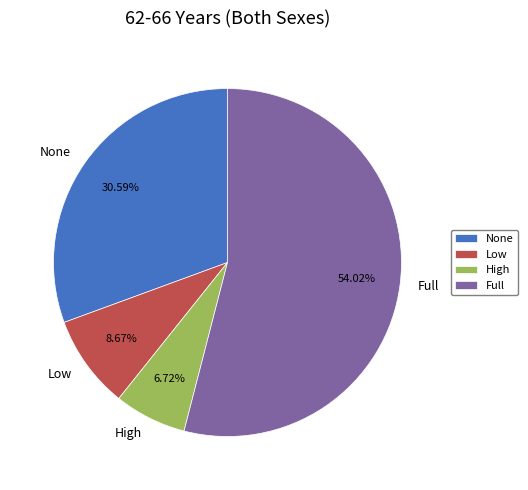

What is the total percentage of High and None?

37.3%